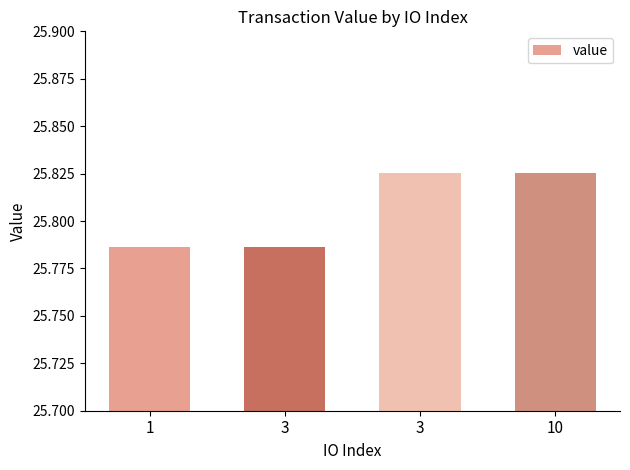

How many categories are shown in the chart?

4